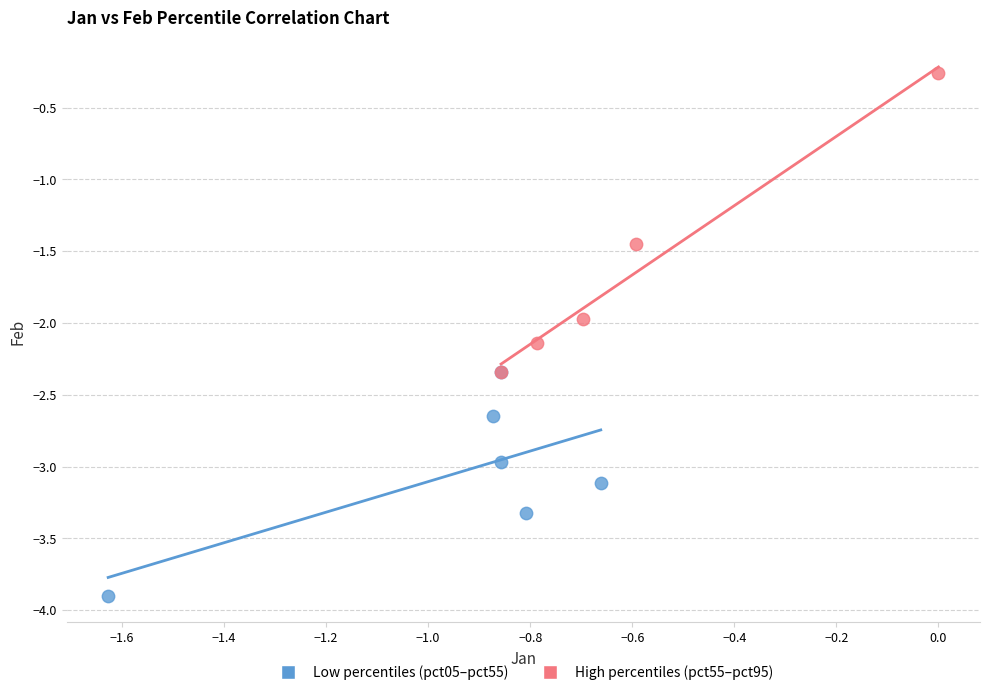

Which series has the widest spread of Y values?

High percentiles (pct55–pct95)